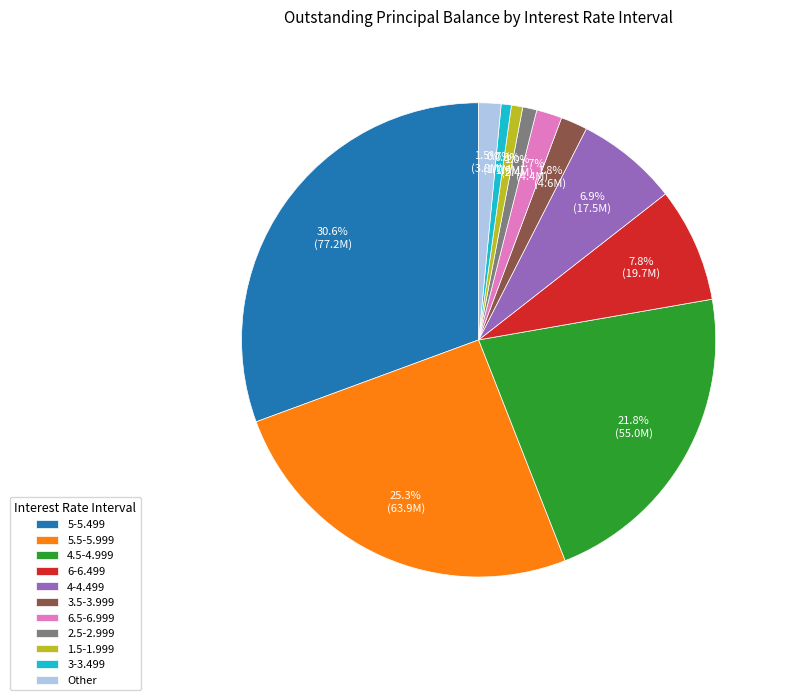

Which slice is the largest?

5-5.499